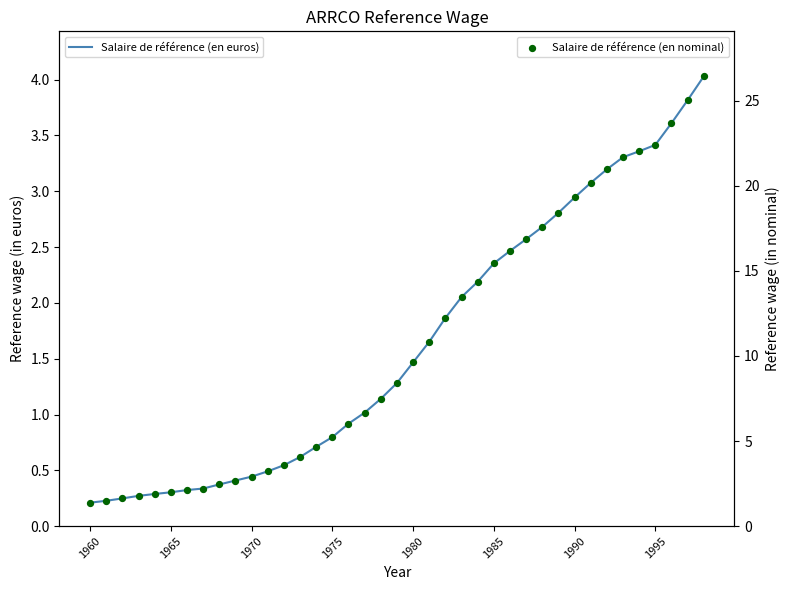

At how many categories does at least one series exceed 21?

6